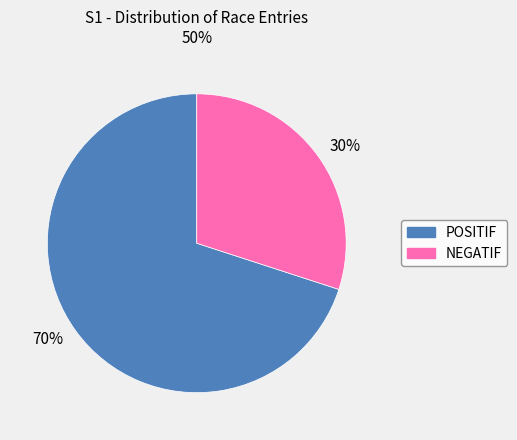

Which category accounts for the majority?

70%